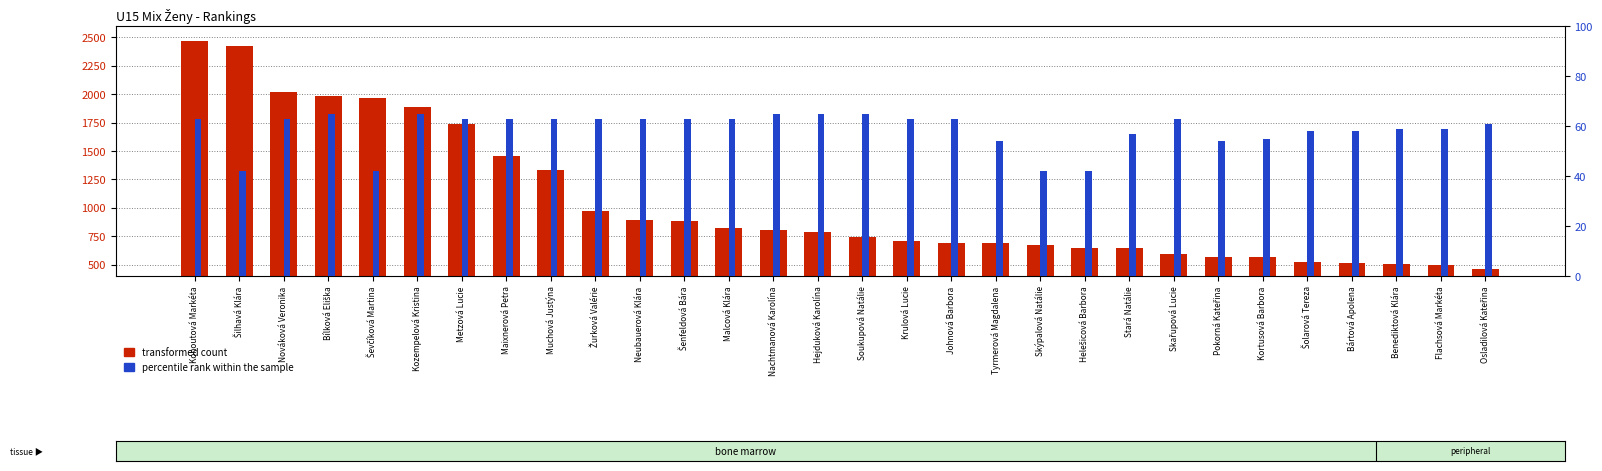

Which series changed the most between Skařupová Lucie and Šolarová Tereza?

transformed count